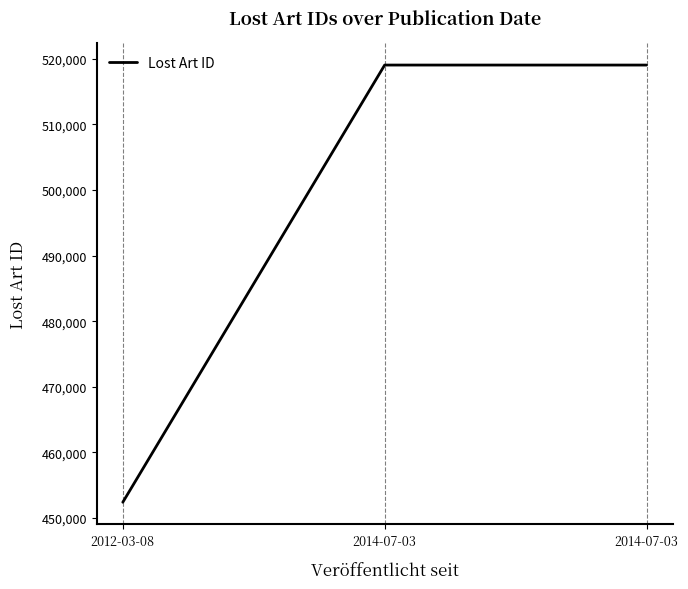

What is the sum of all values?

1490455